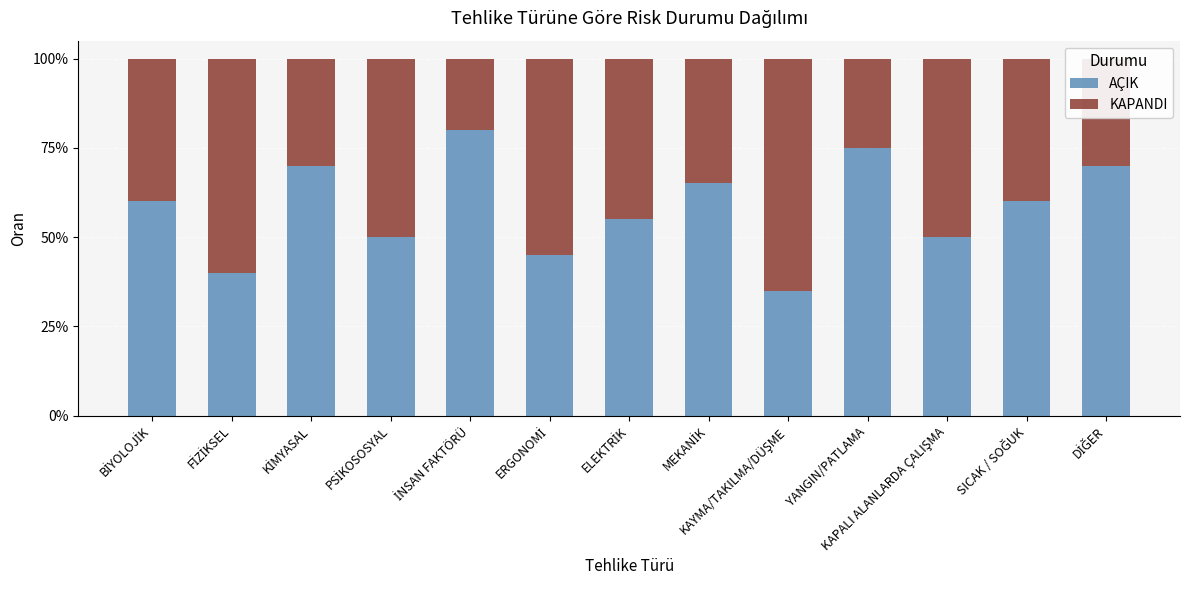

What are all the series names shown in the legend?

AÇIK, KAPANDI